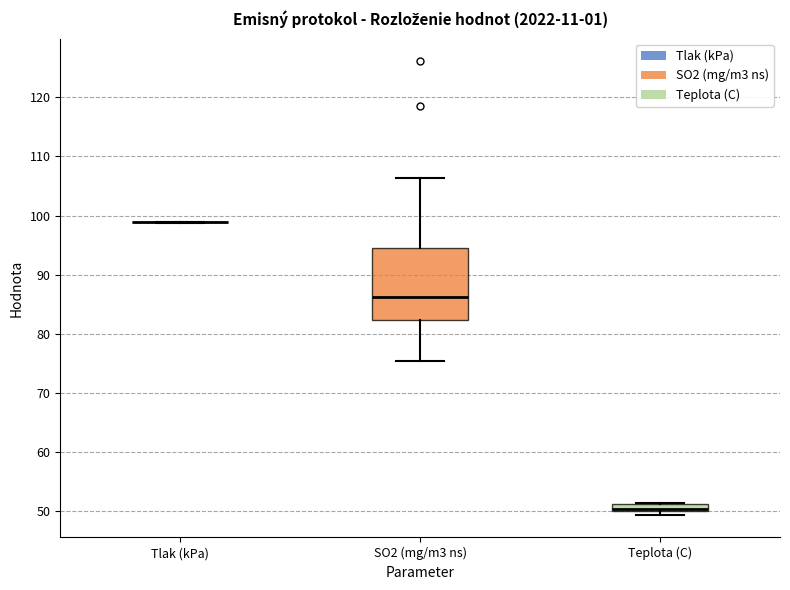

Where is the lower edge of the box for Teplota (C) on the y-axis? The values are not printed on the chart, so give them approximately, as read against the axis.

50